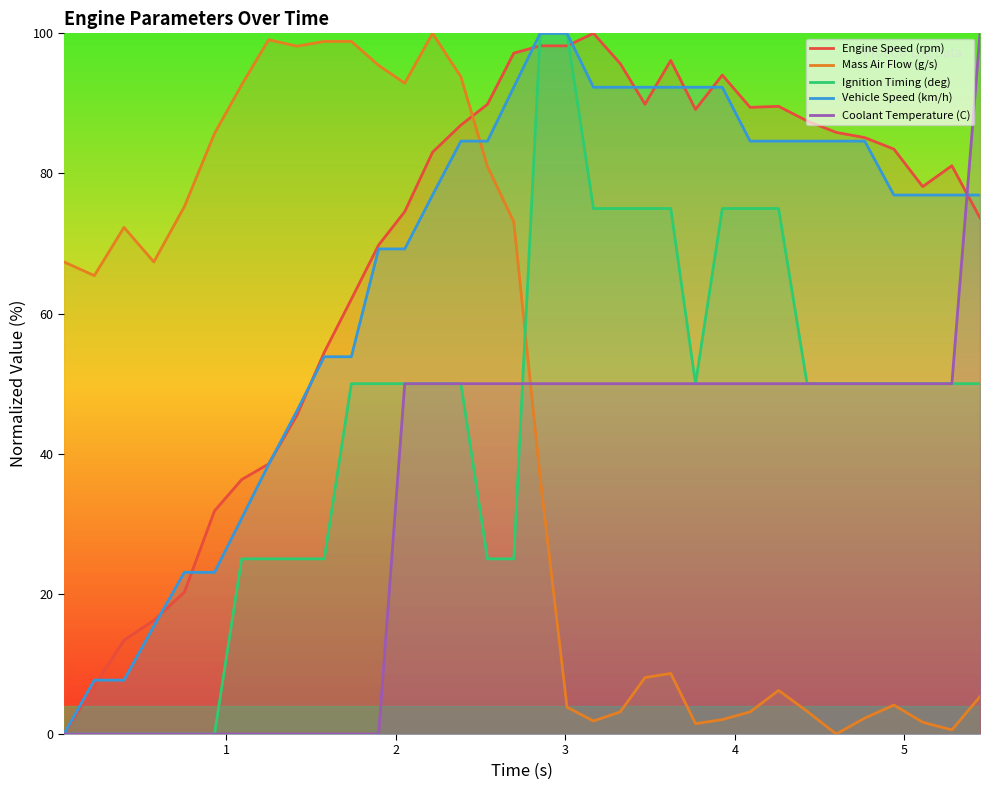

True or false: Vehicle Speed (km/h) and Mass Air Flow (g/s) intersect in this chart.

True